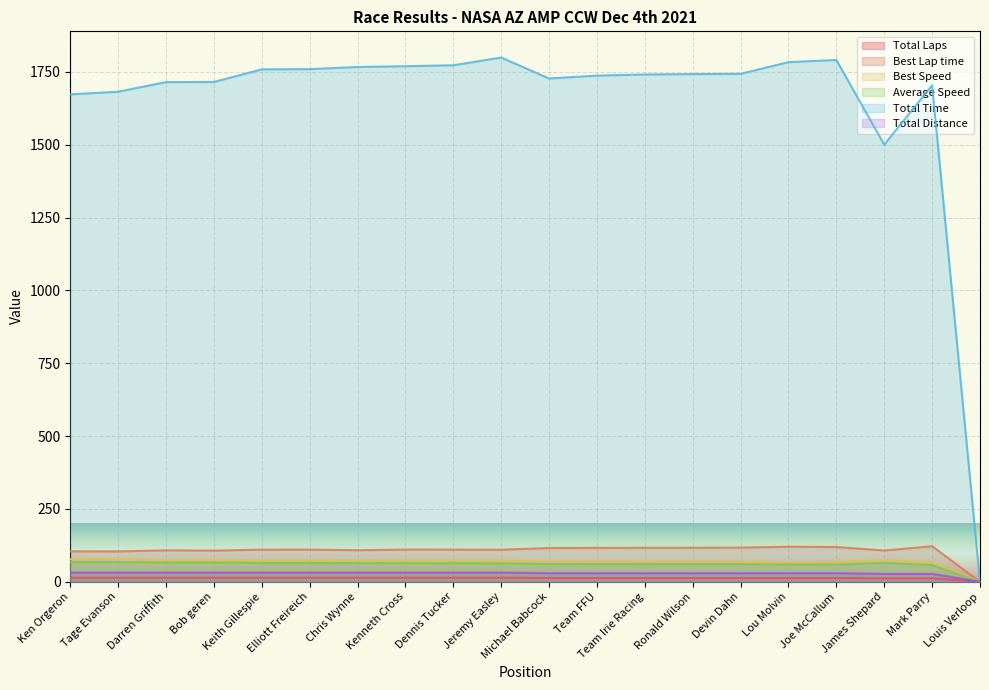

How many positive values does the Total Distance series have?

19